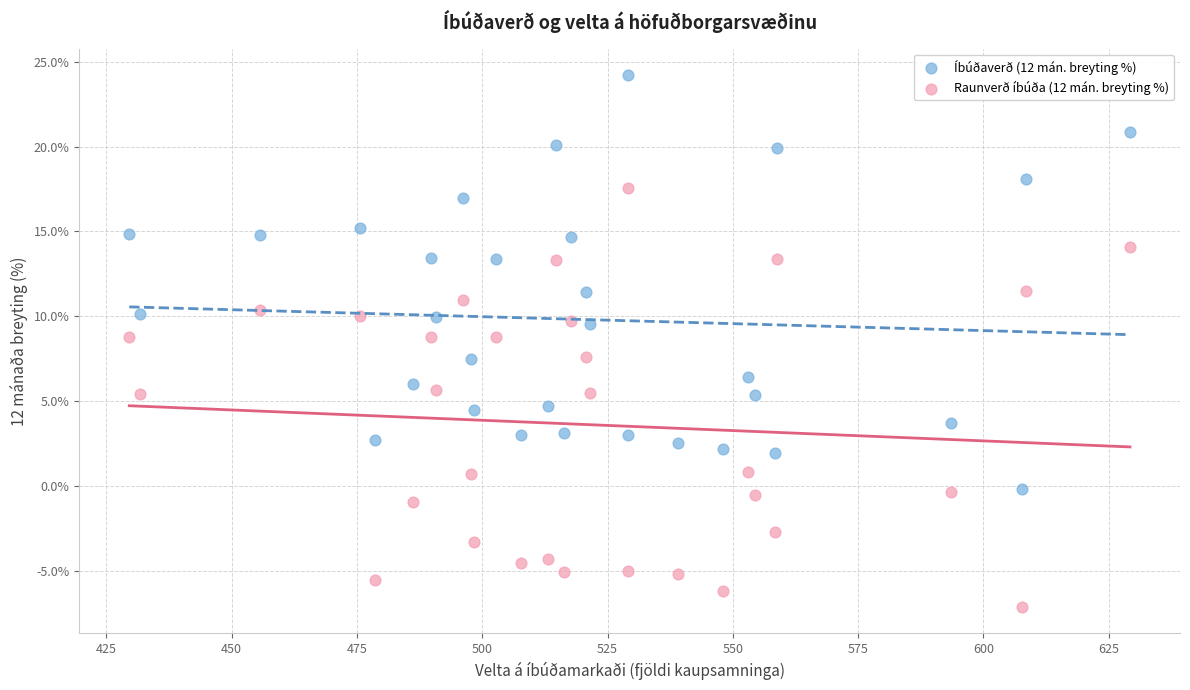

Across all data points, what is the range of Y values (max minus min)?

31.4